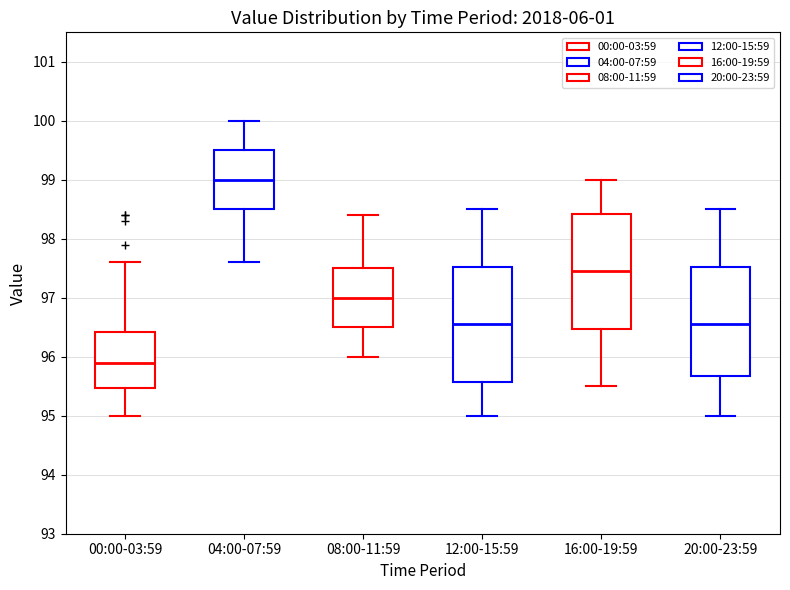

Where does the median line of the box for 04:00-07:59 sit on the y-axis? The values are not printed on the chart, so give them approximately, as read against the axis.

99.0